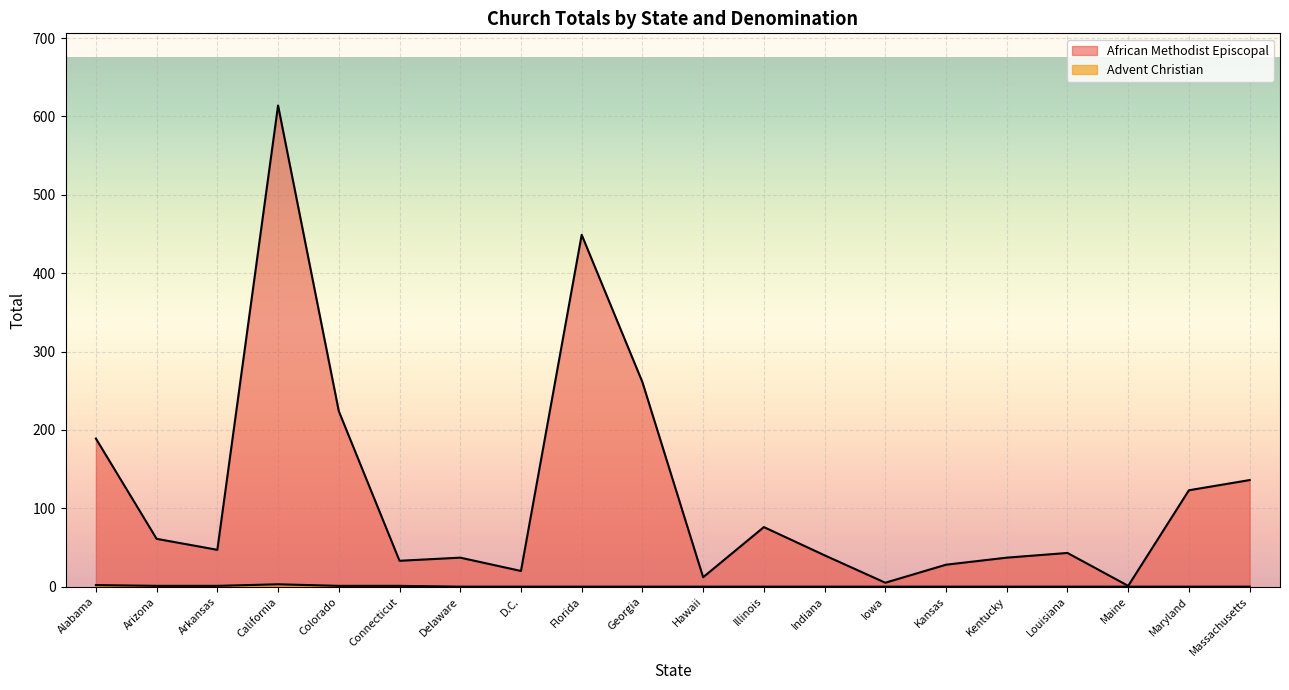

What is the difference between the maximum and minimum values?

613